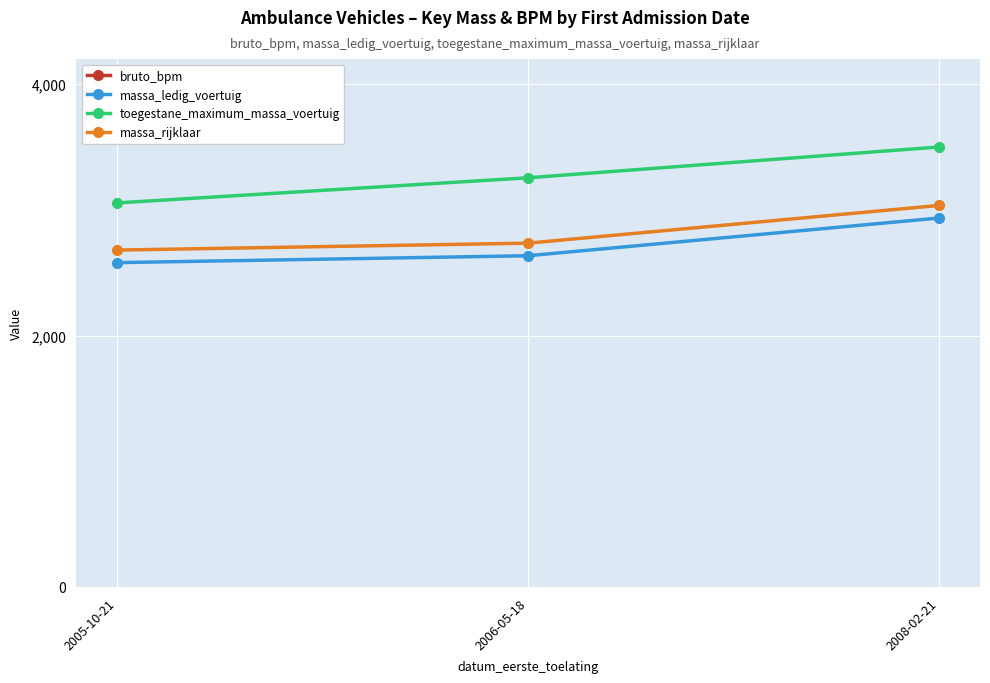

Which category has the highest value across all series?

2005-10-21